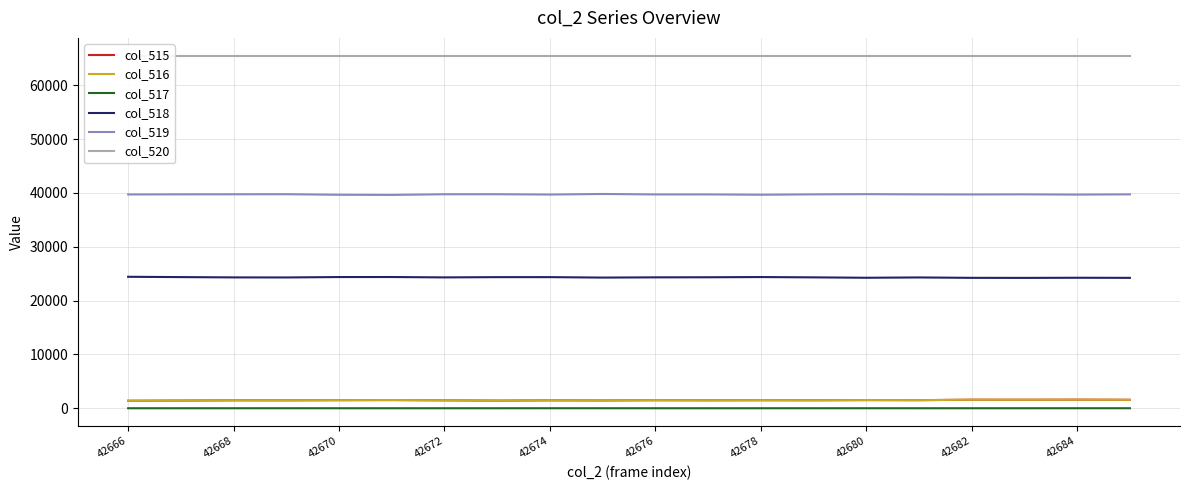

The value of col_517 at 42676 is 0. True or false?

True